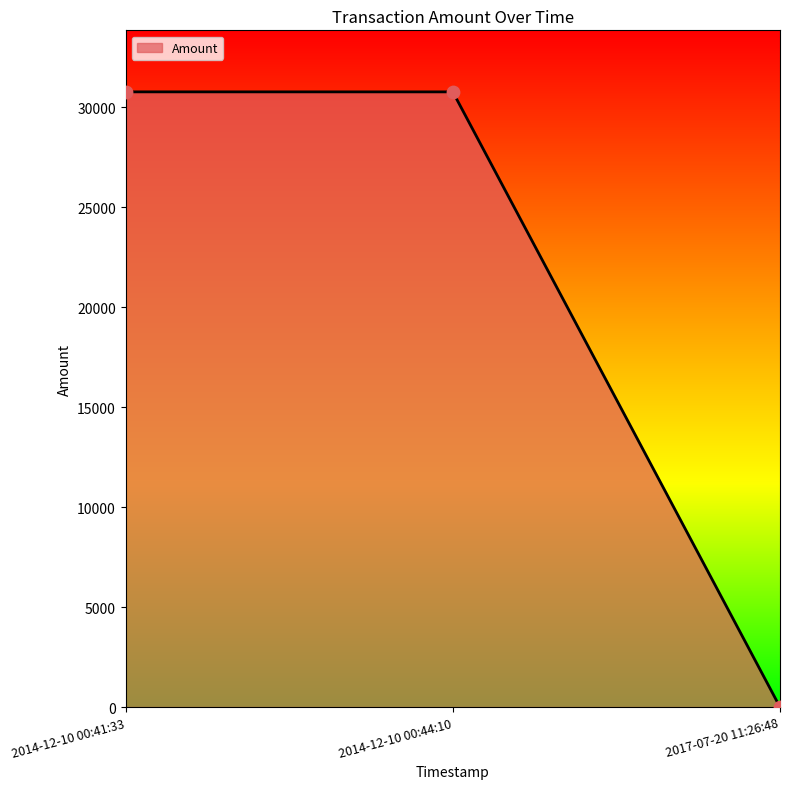

Which has a higher value, 2017-07-20 11:26:48 or 2014-12-10 00:44:10?

2014-12-10 00:44:10